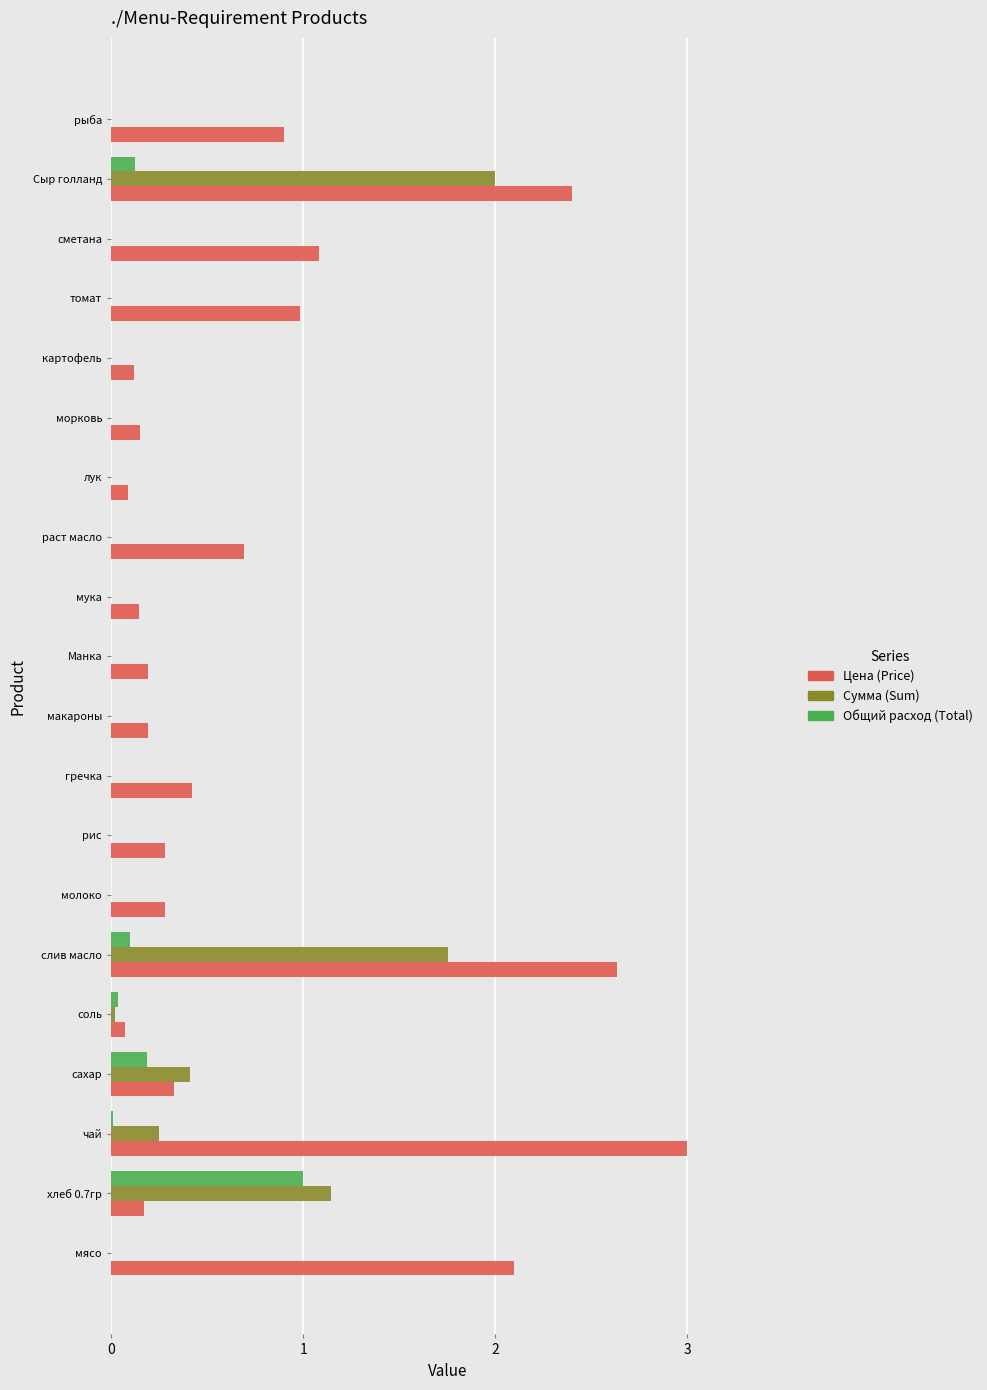

Which series has the largest total across all categories?

Цена (Price)